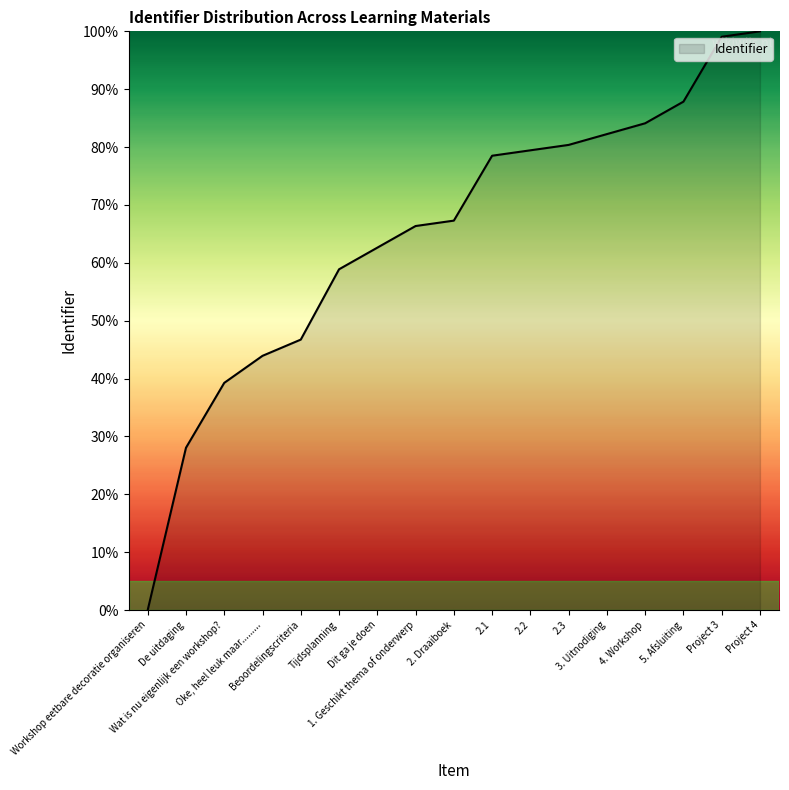

Does the chart have visible grid lines?

No